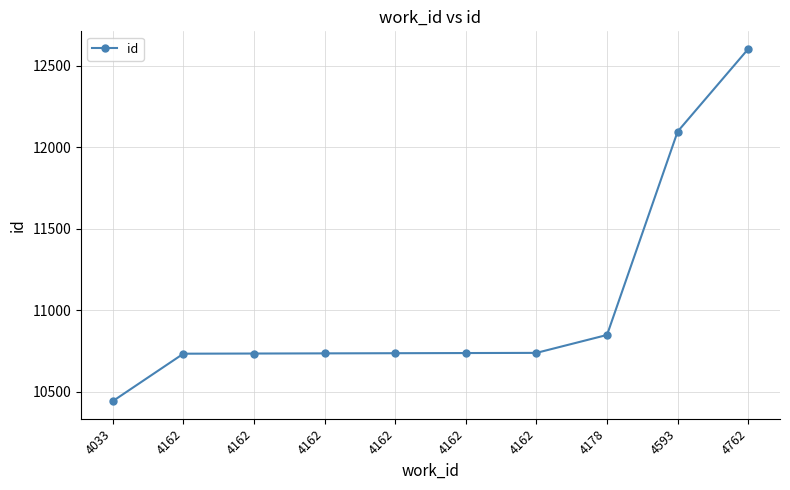

Rank the categories by value from lowest to highest.

4033, 4162, 4162, 4162, 4162, 4162, 4162, 4178, 4593, 4762